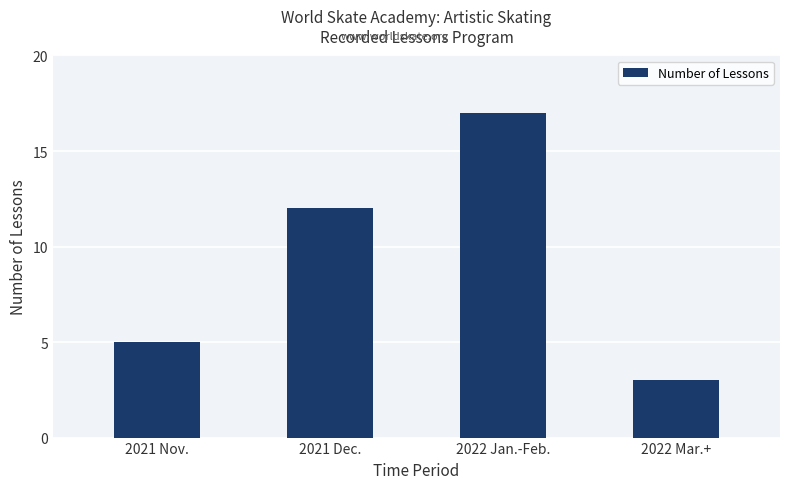

Rank the categories by value from highest to lowest.

2022 Jan.-Feb., 2021 Dec., 2021 Nov., 2022 Mar.+